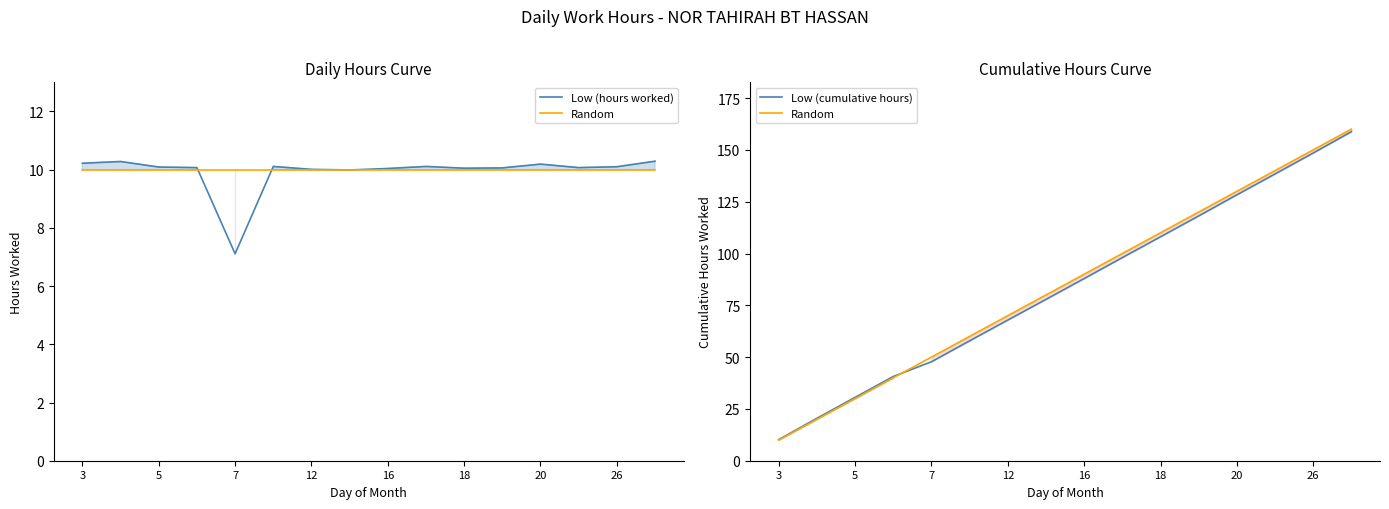

List the series in order of their peak value, highest first.

Random, Low (cumulative hours), Low (hours worked)